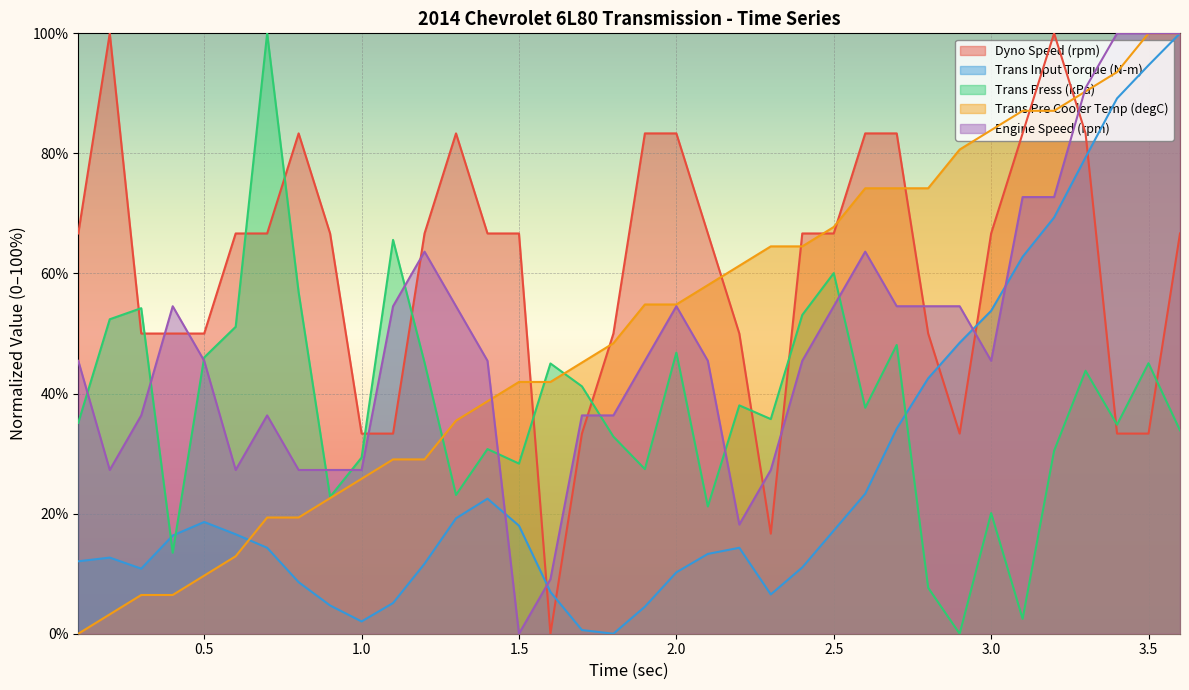

After their last crossing, which series has the higher values: Trans Press (kPa) or Dyno Speed (rpm)?

Dyno Speed (rpm)